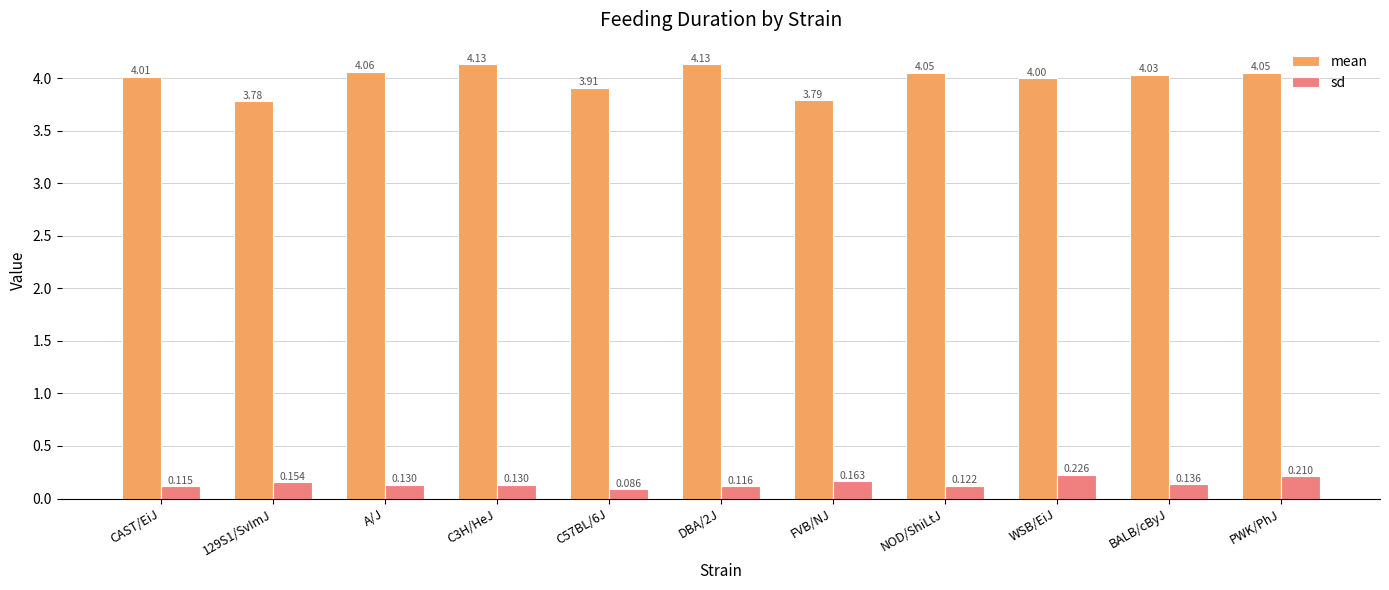

What position from the right is DBA/2J?

6